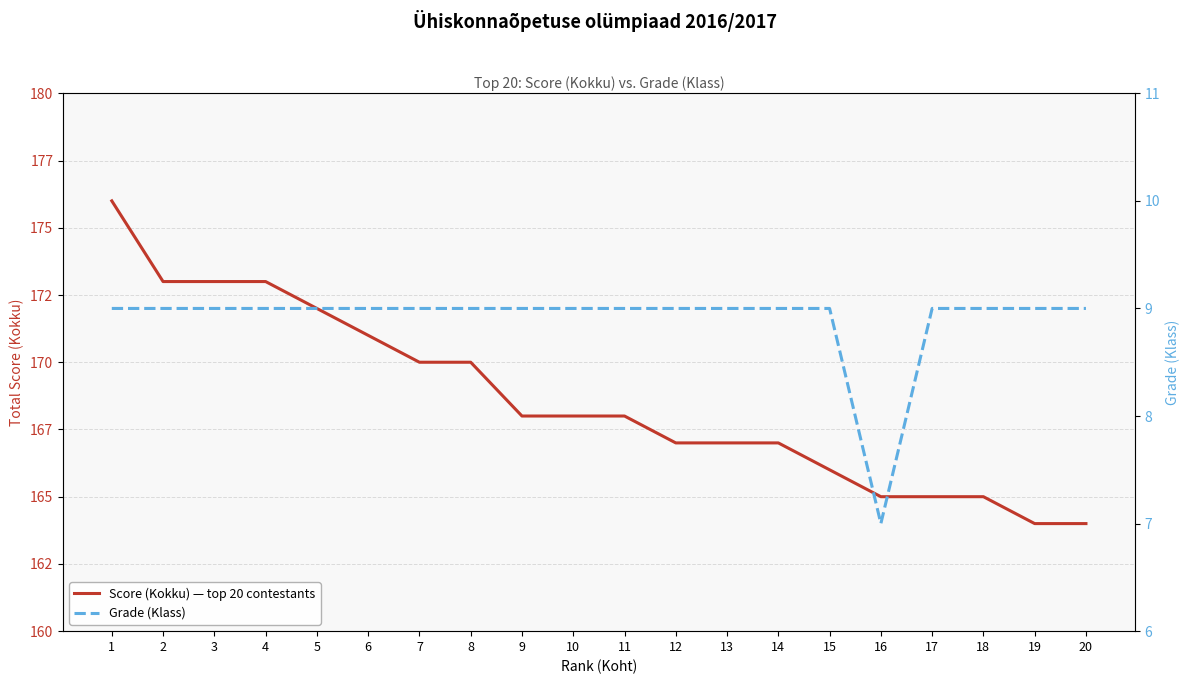

Which category has the highest value in the Grade (Klass) series?

1